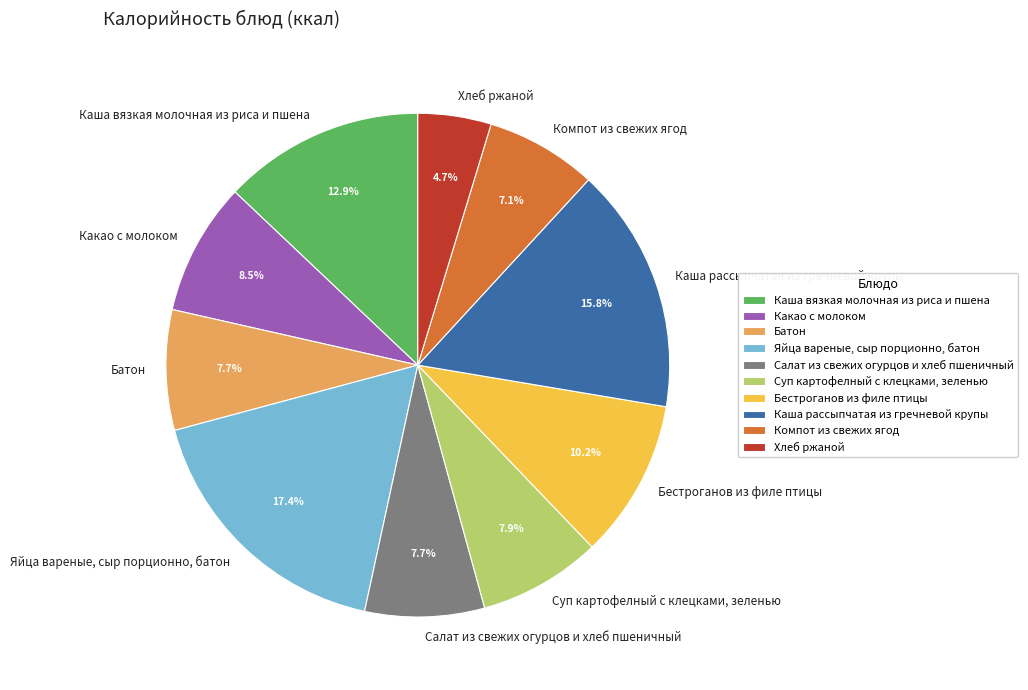

To the nearest percent, what portion does Суп картофелный с клецками, зеленью represent?

8%